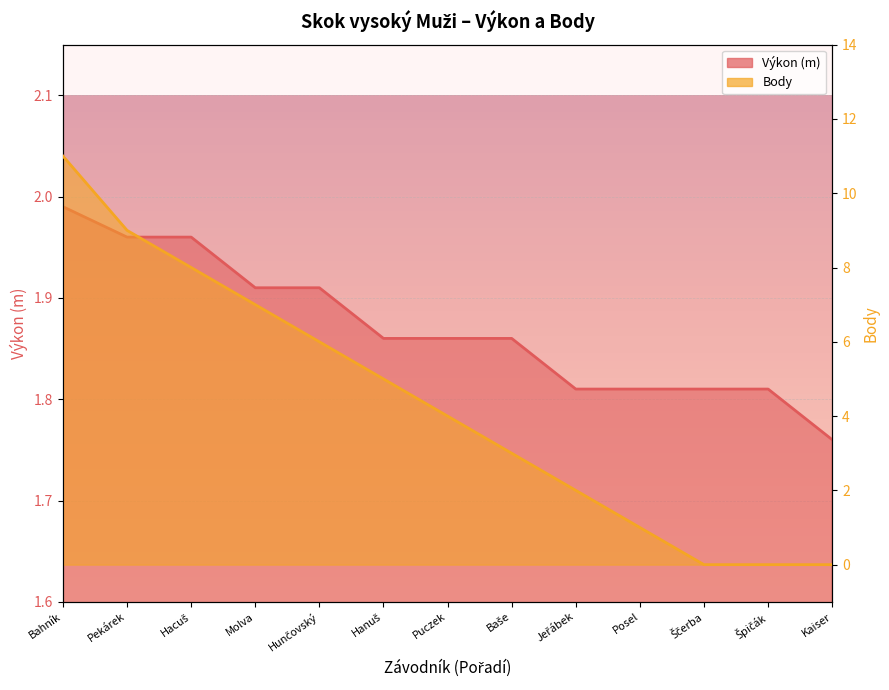

At which category is the sum across all series the highest?

Bahník